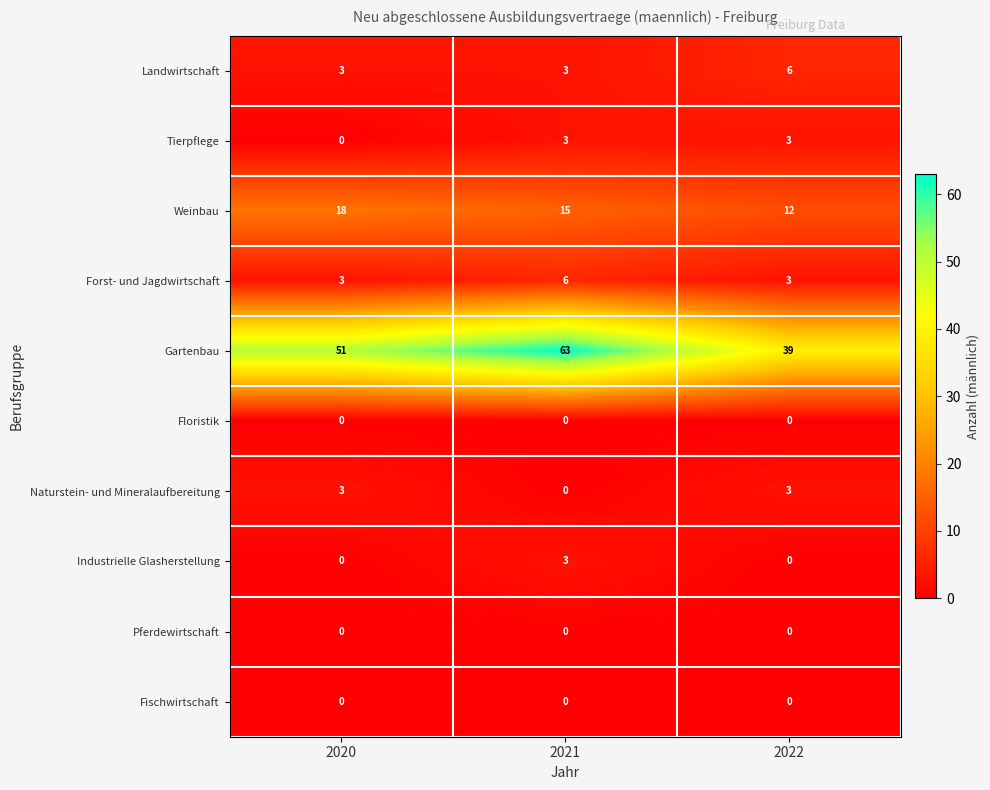

List the labels in order of Gartenbau value, largest first.

2021, 2020, 2022